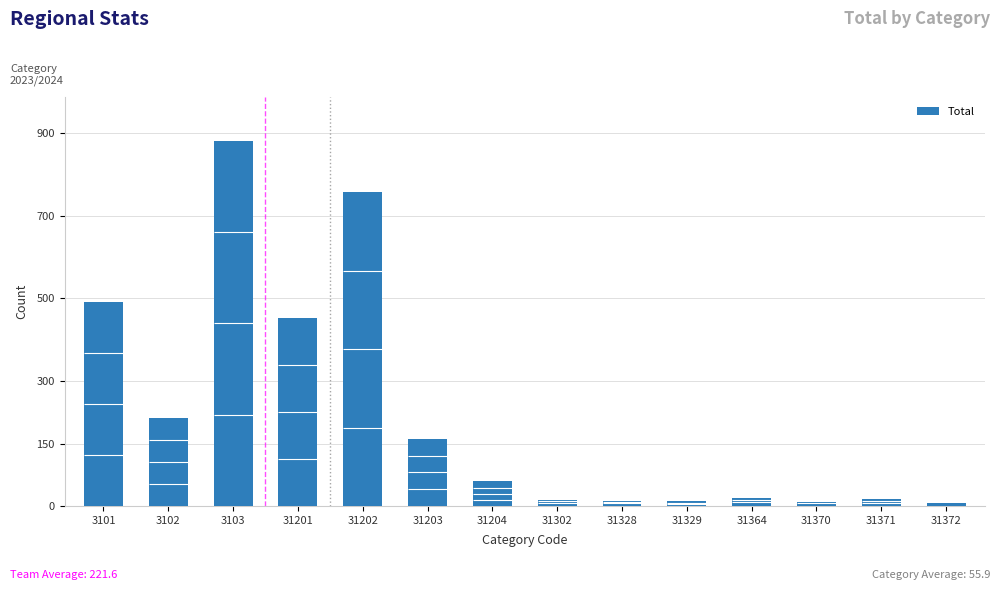

What is the minimum value shown in the chart?

6